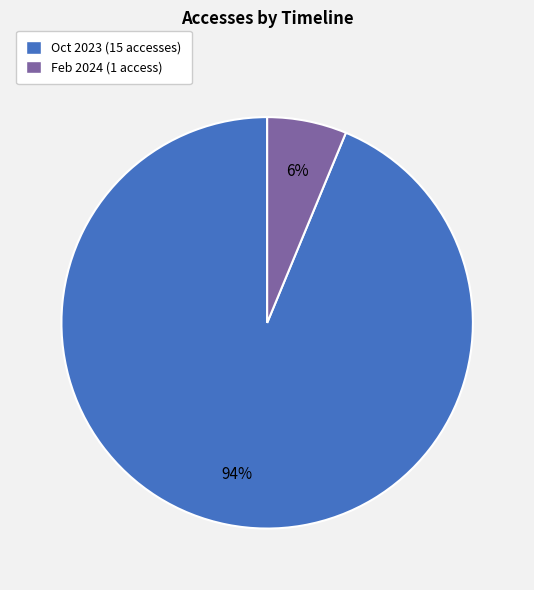

How many segments does this pie chart have?

2